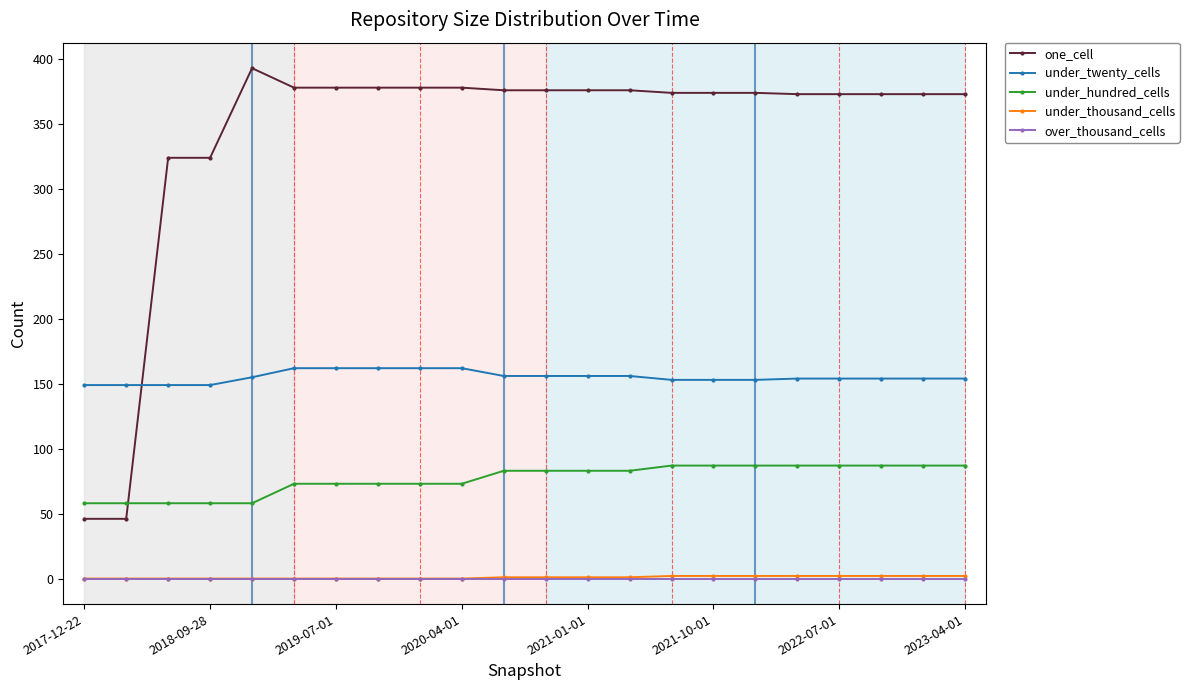

True or false: one_cell has more than 0 interior local peaks.

True